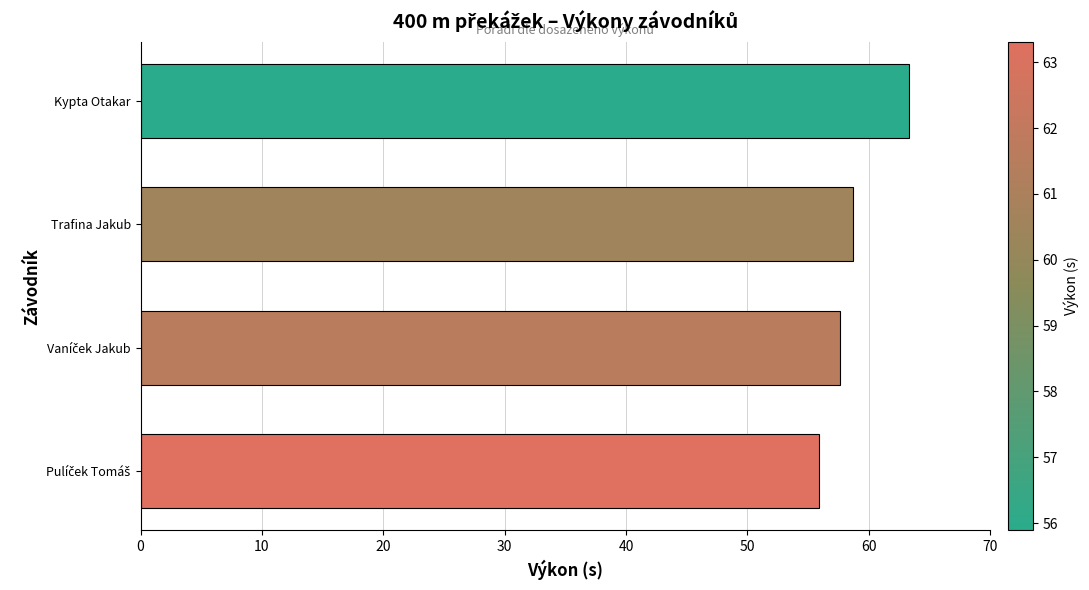

Are the bars grouped side by side (vs. stacked)?

No